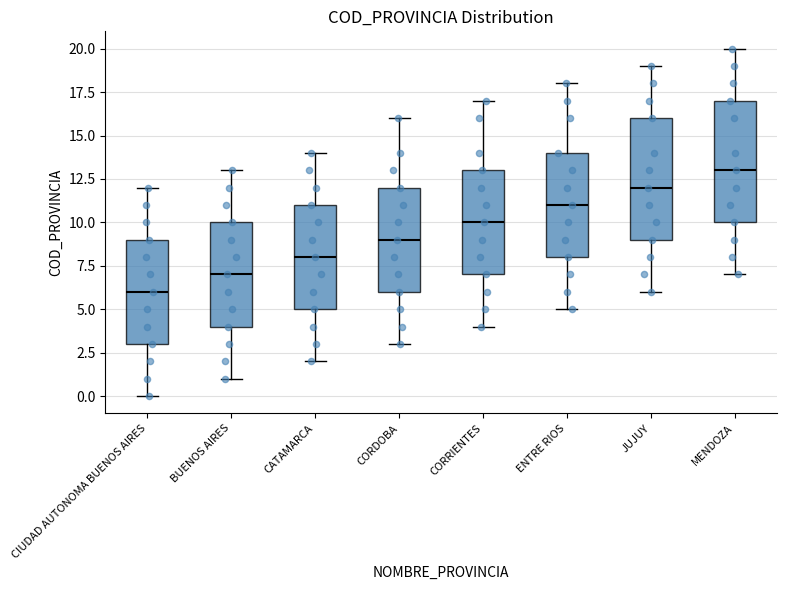

Which box has the highest median line?

MENDOZA